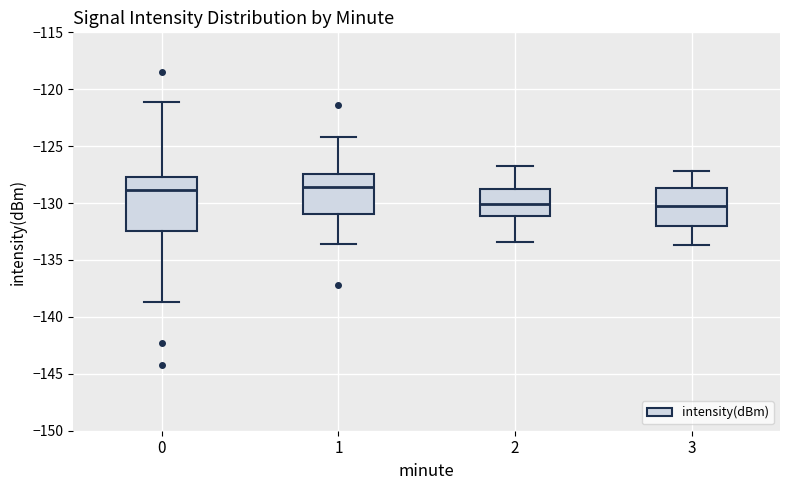

Where does the lower whisker of the box at x = 3 end on the y-axis? The values are not printed on the chart, so give them approximately, as read against the axis.

-133.5